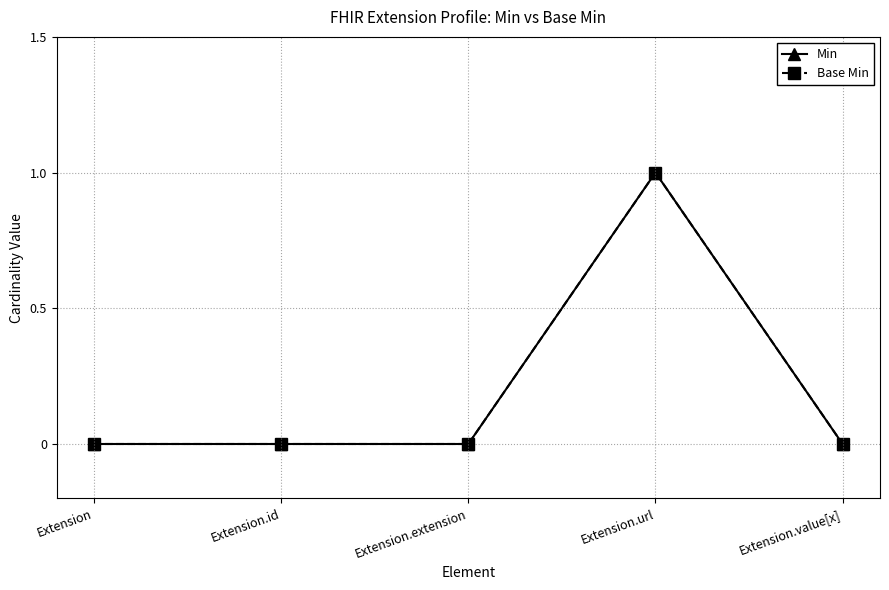

Between Extension.extension and Extension.url, which series saw the biggest shift?

Min